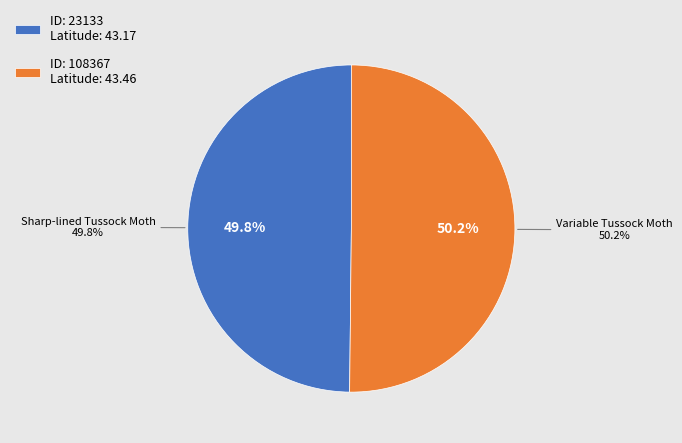

What is the smallest slice in the pie chart?

Sharp-lined Tussock Moth
(Allamakee, 2005)